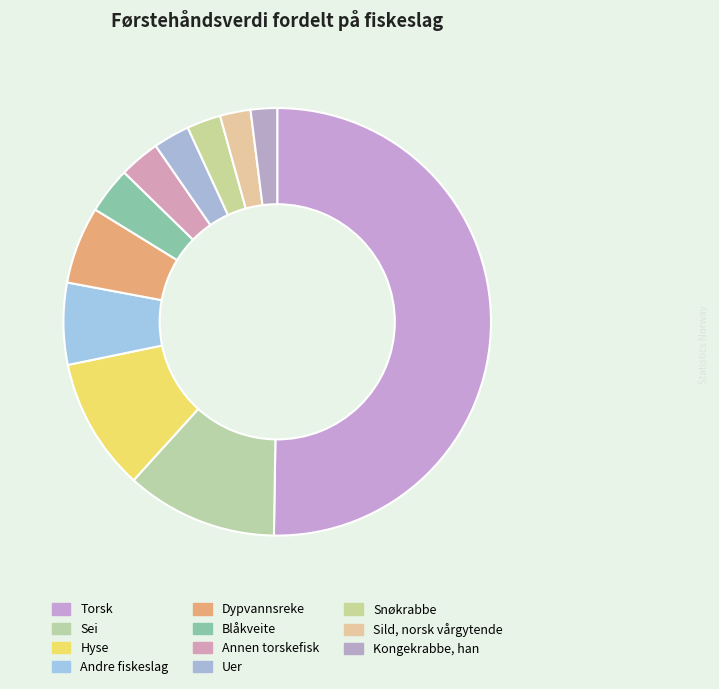

Which slice is the largest?

Torsk